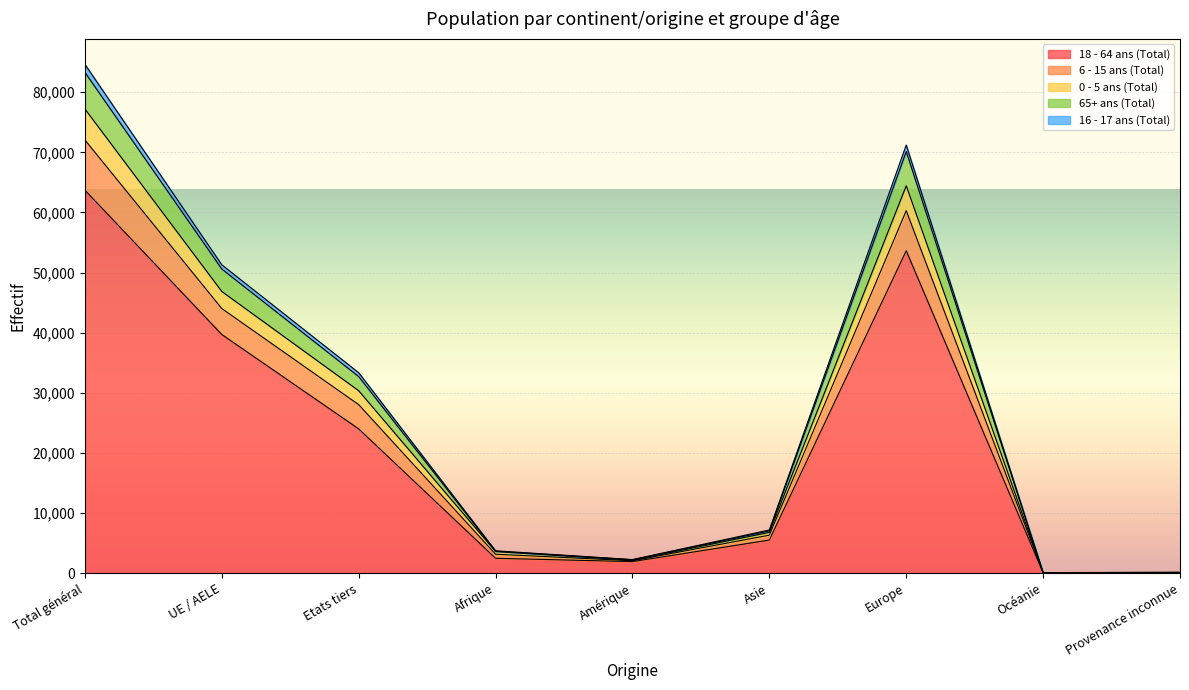

How many interior local peaks does the 65+ ans (Total) series have?

1